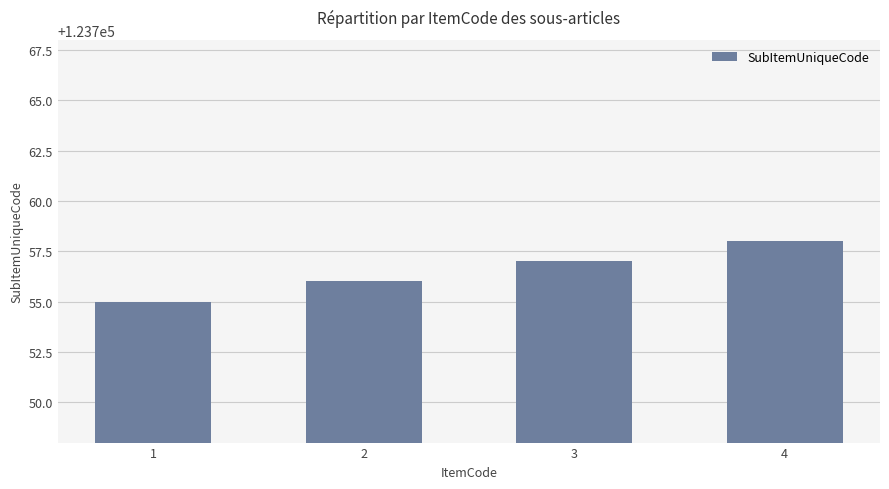

What is the maximum value shown in the chart?

123758